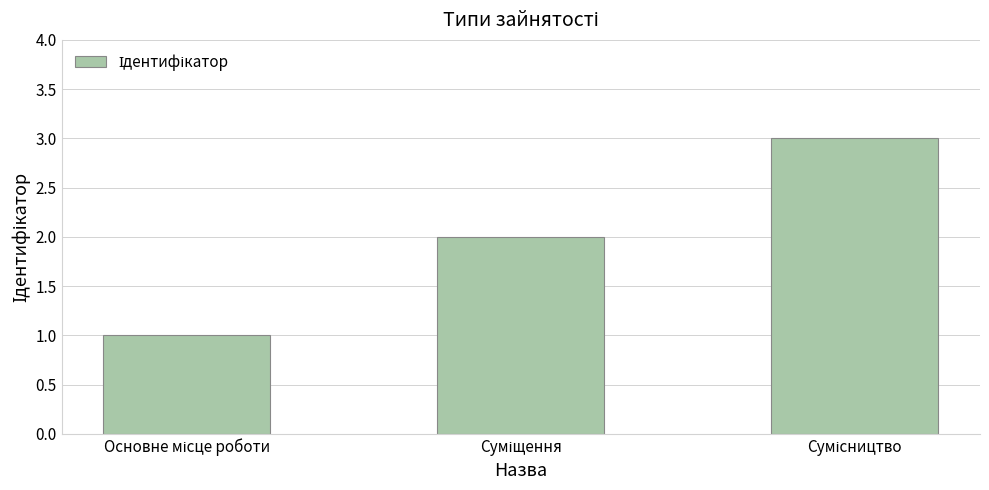

What is the difference between the maximum and second lowest values?

1